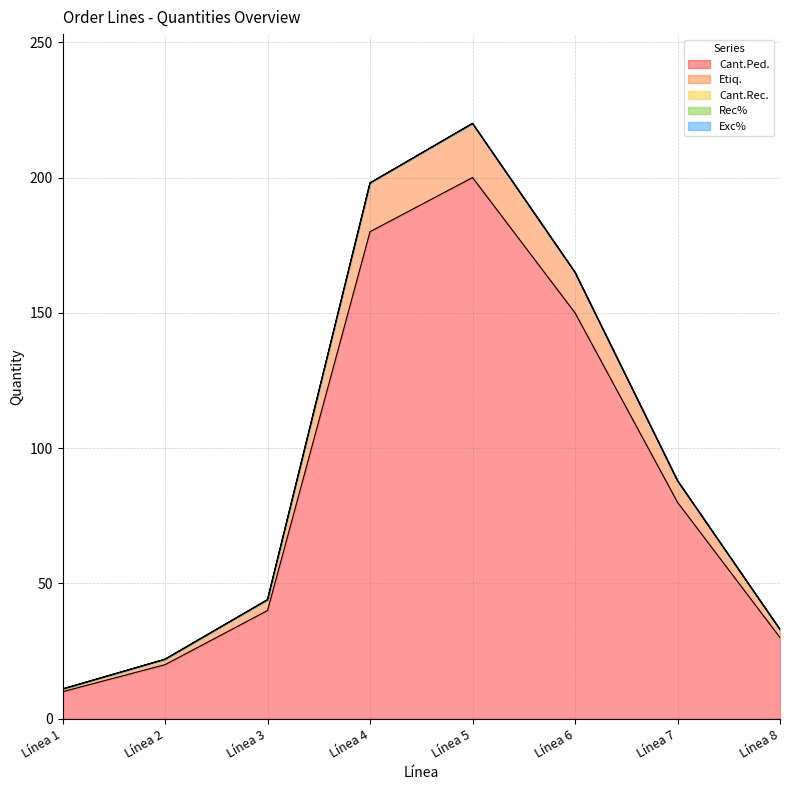

True or false: Exc% and Rec% intersect in this chart.

False